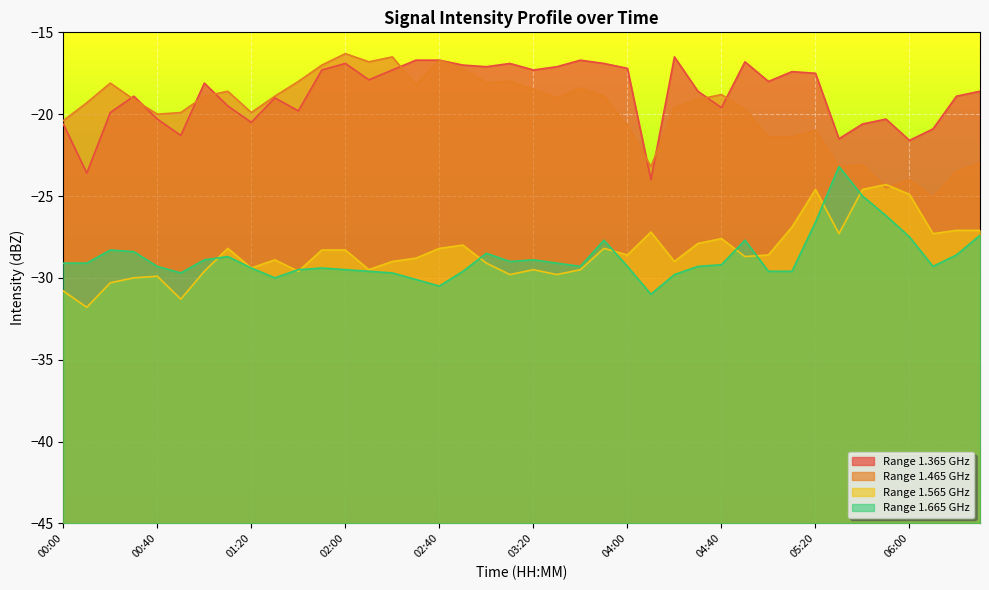

List the labels in order of 1.665 value, largest first.

05:30, 05:40, 05:50, 05:20, 06:30, 06:00, 03:50, 04:50, 00:20, 00:30, 03:00, 06:20, 01:10, 01:00, 03:20, 03:10, 00:00, 00:10, 03:30, 04:40, 00:40, 03:40, 04:00, 04:30, 06:10, 01:20, 01:50, 01:40, 02:00, 02:10, 02:50, 05:00, 05:10, 00:50, 02:20, 04:20, 01:30, 02:30, 02:40, 04:10